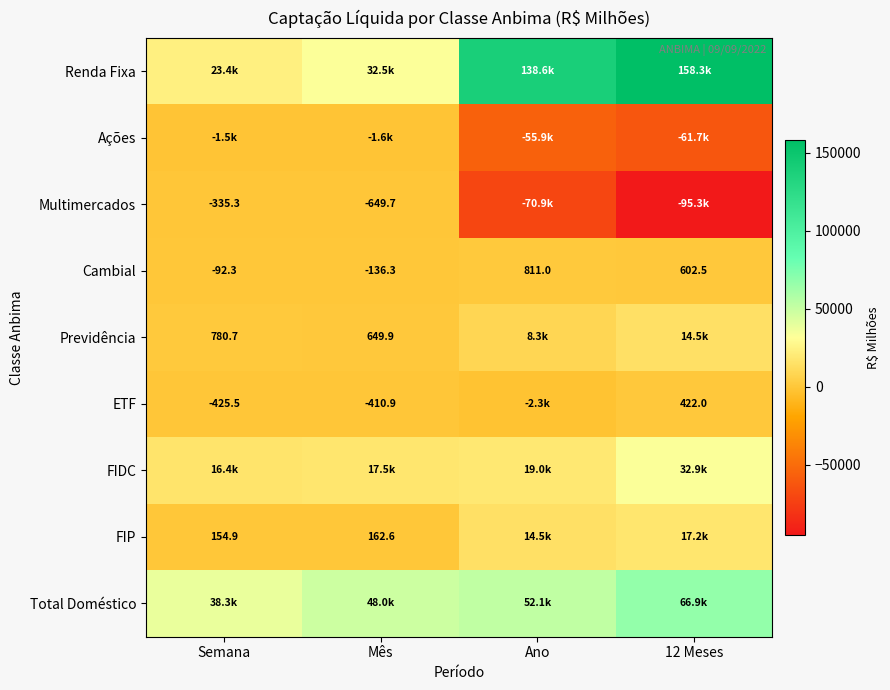

At which label does Cambial first exceed 602?

Ano